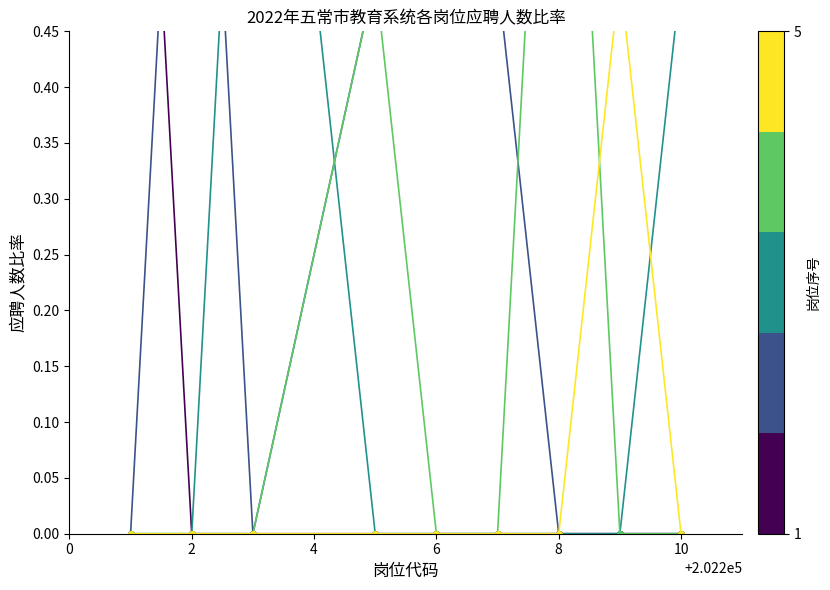

How many lines are shown in the chart?

5